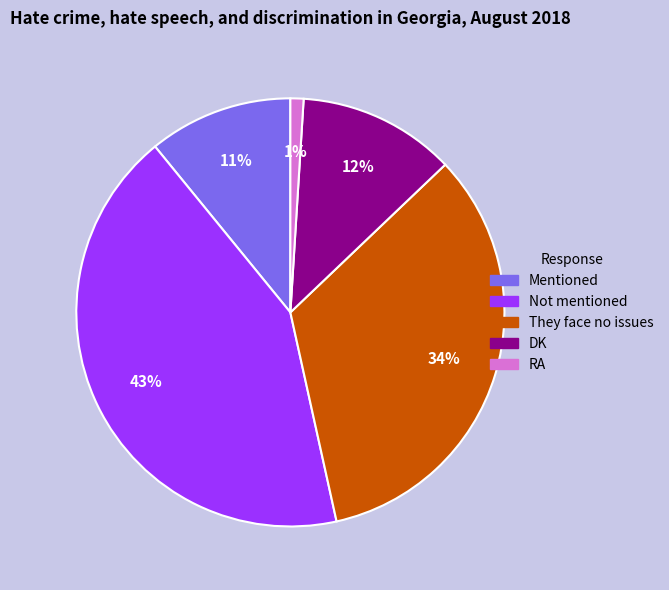

Does DK account for over 50% of the chart?

No